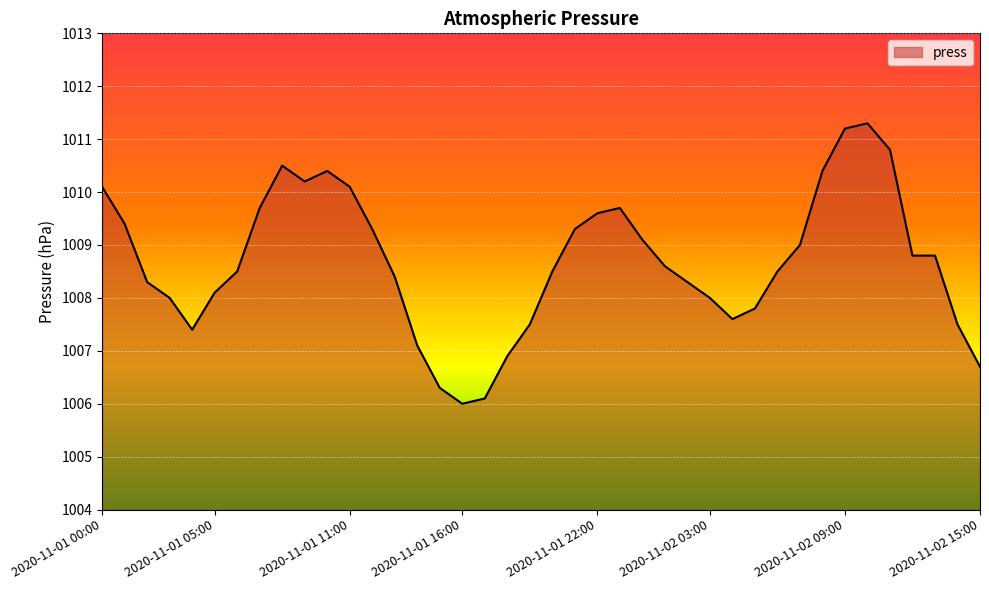

What is the greatest value displayed?

1011.3